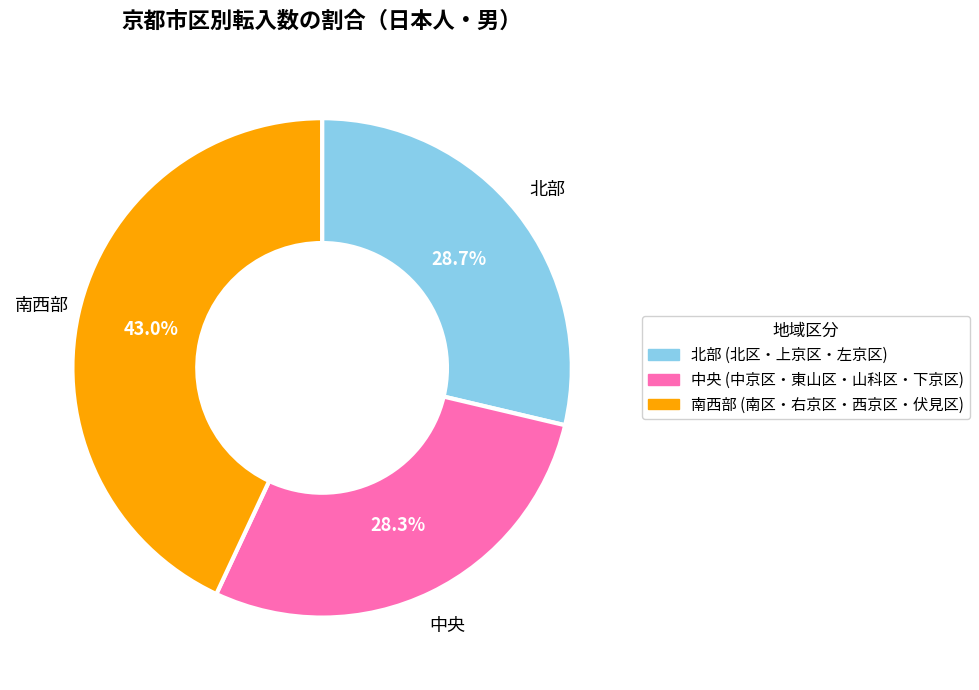

Is there a majority slice in this chart?

No